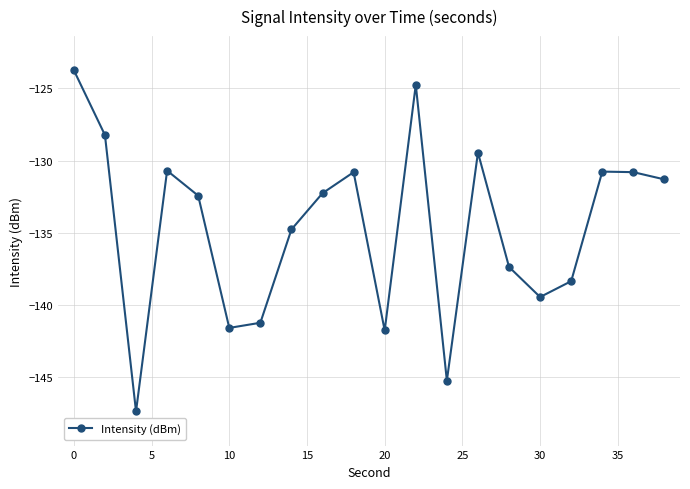

What is the value of the 11th point from the left?

-141.8